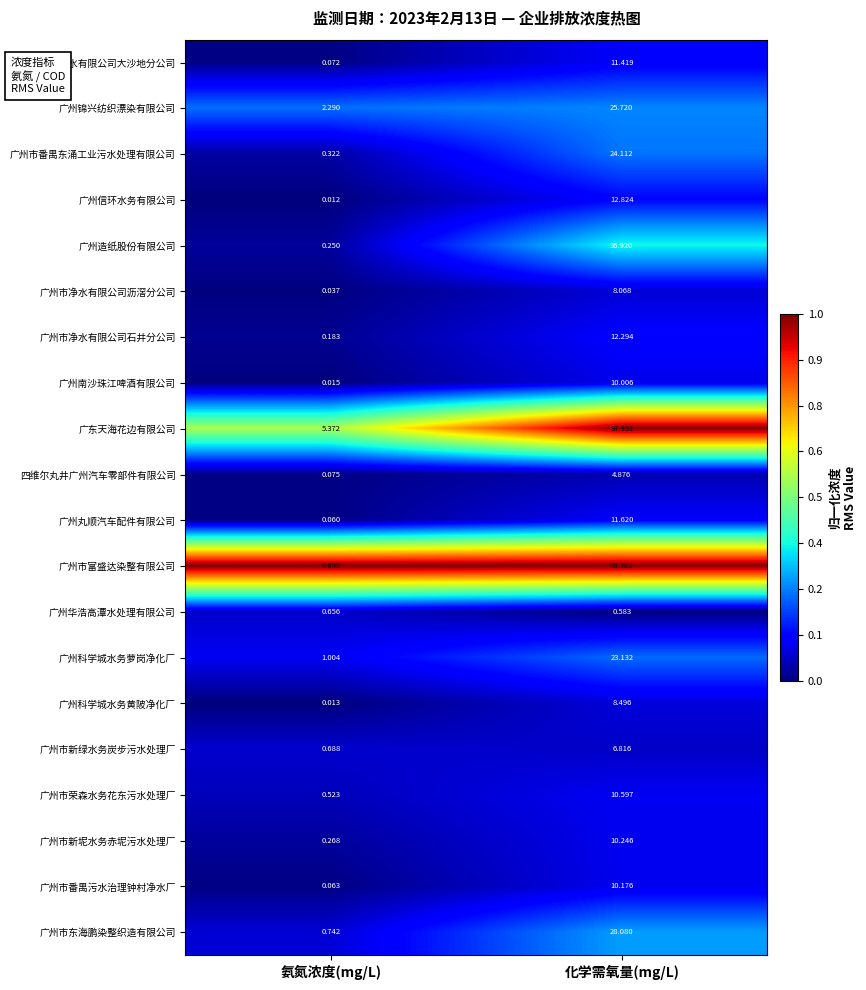

Which label corresponds to the smallest value in the chart?

氨氮浓度(mg/L)